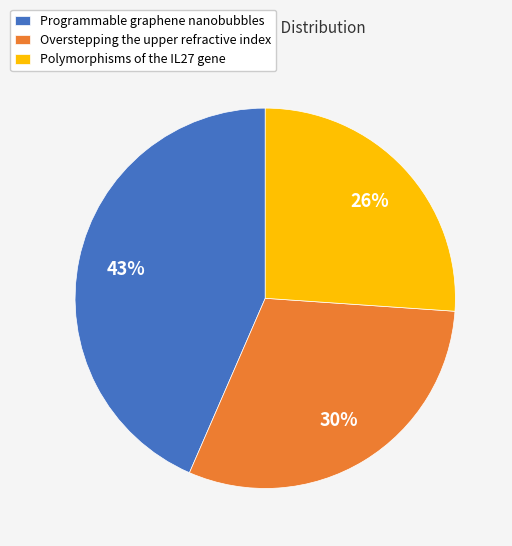

To the nearest percent, what portion does Polymorphisms of the IL27 gene represent?

26%